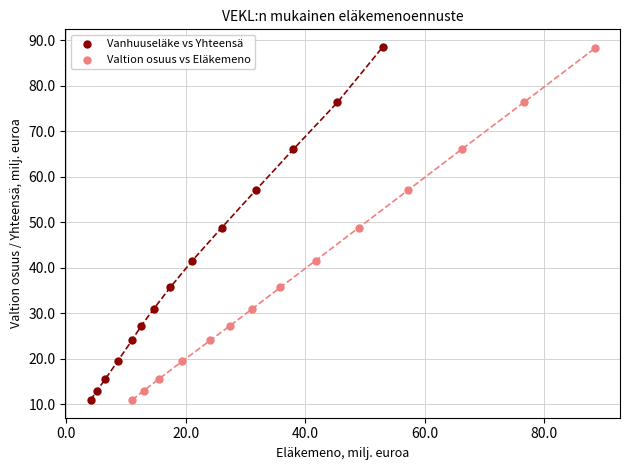

Which series has the largest Y range (max minus min)?

Vanhuuseläke vs Yhteensä